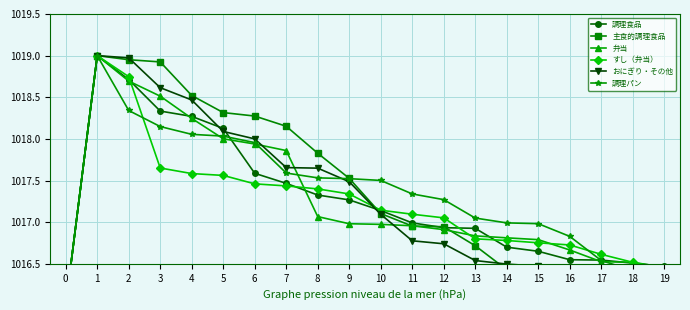

Which has a higher value, 11 or 1?

1